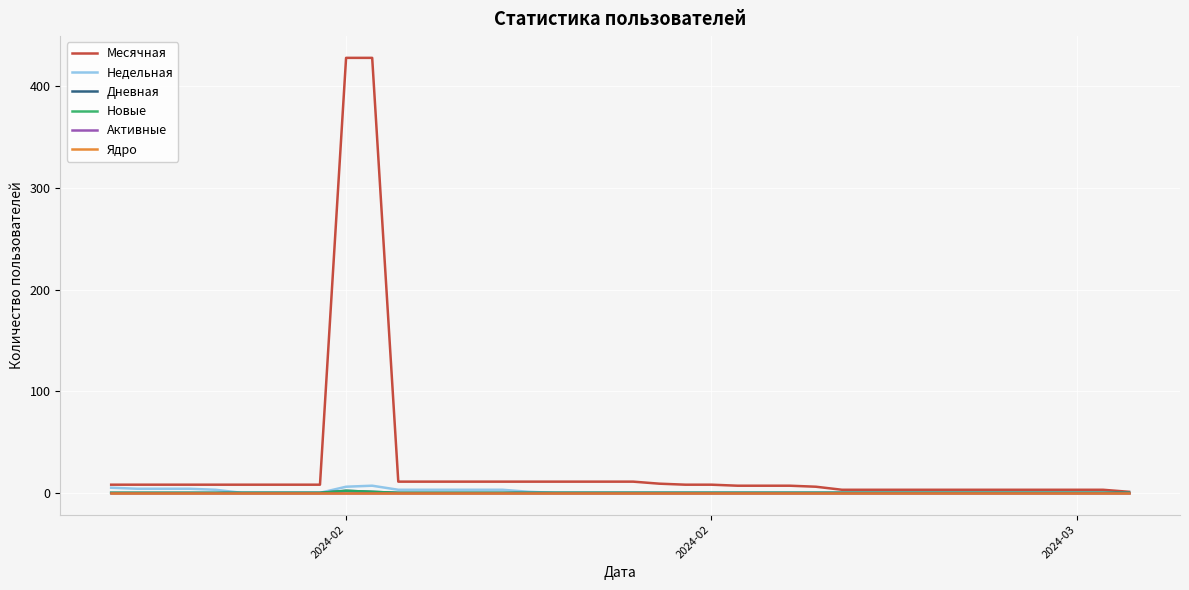

Is this an area chart (filled region under the line)?

No